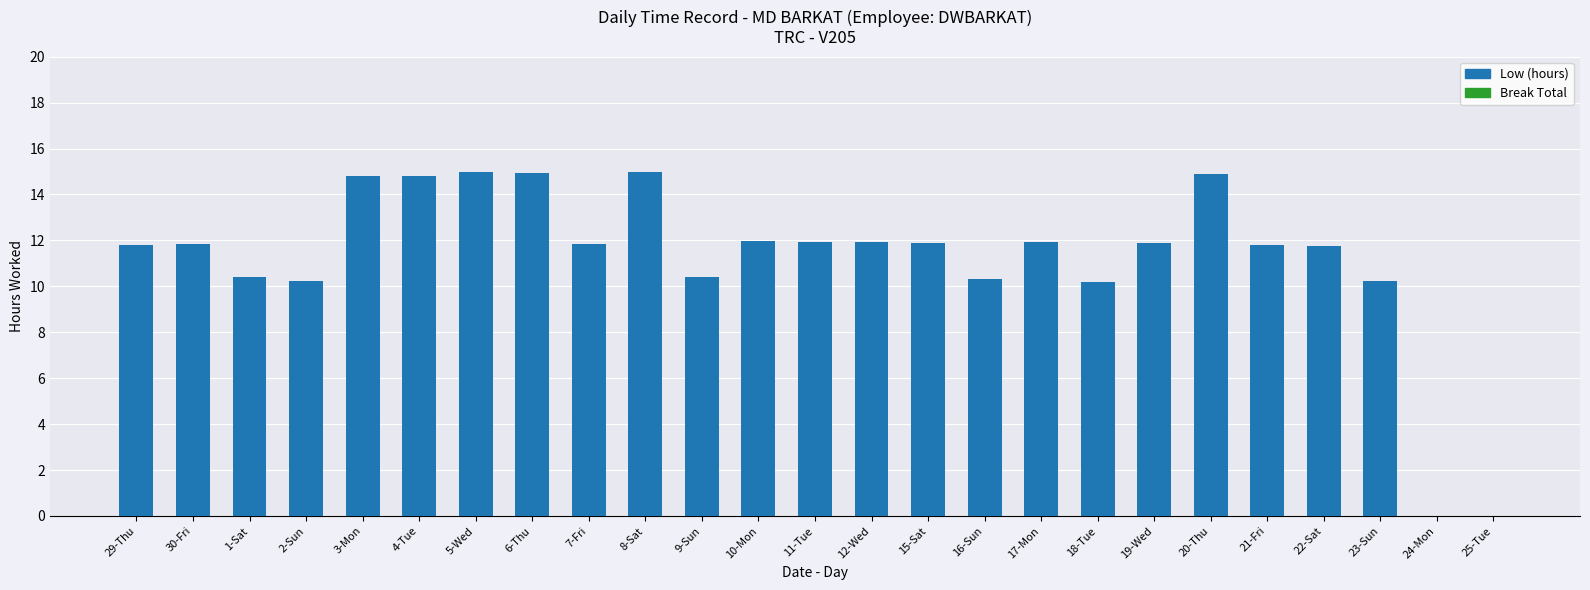

Are the bars horizontal?

No